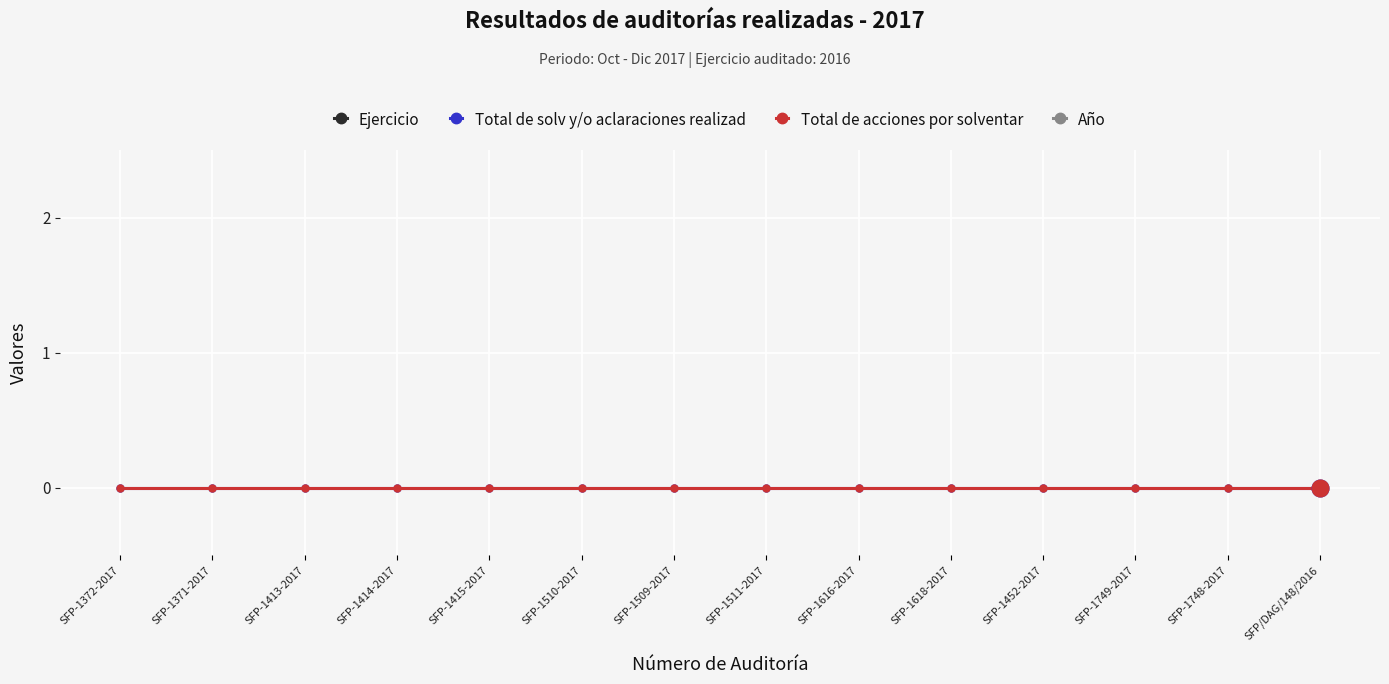

Is it true that Ejercicio equals 2017 at SFP-1511-2017?

True